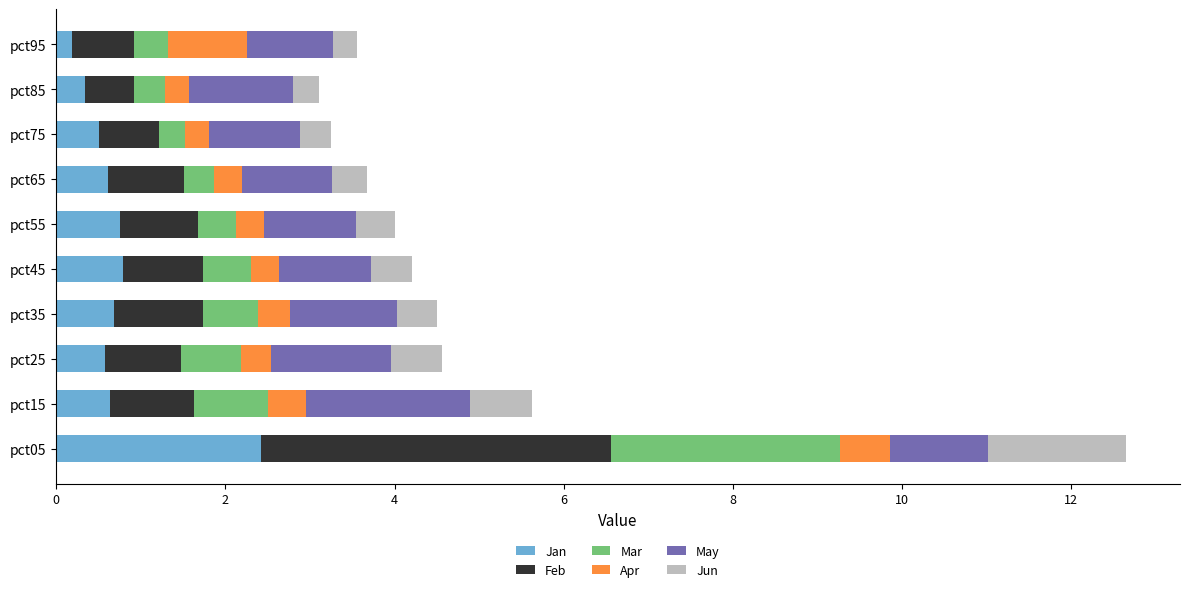

What is the difference between the second highest and second lowest values in the Jan series?

0.5